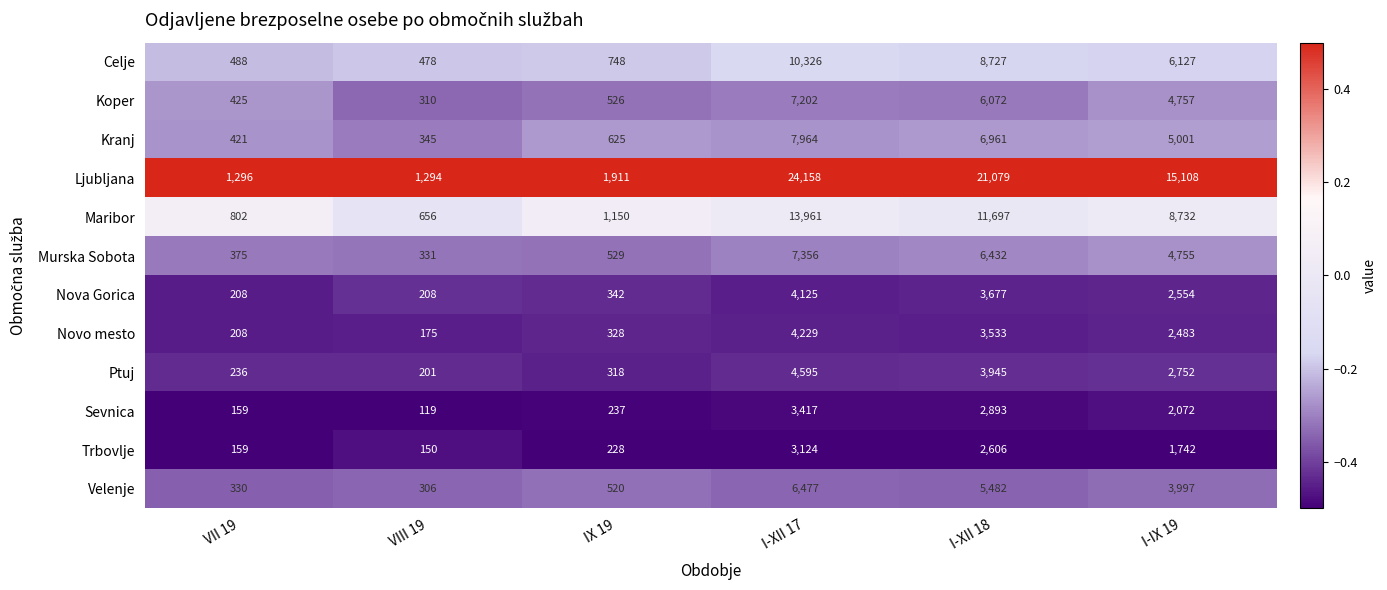

Is it true that Ptuj equals 236 at VII 19?

True